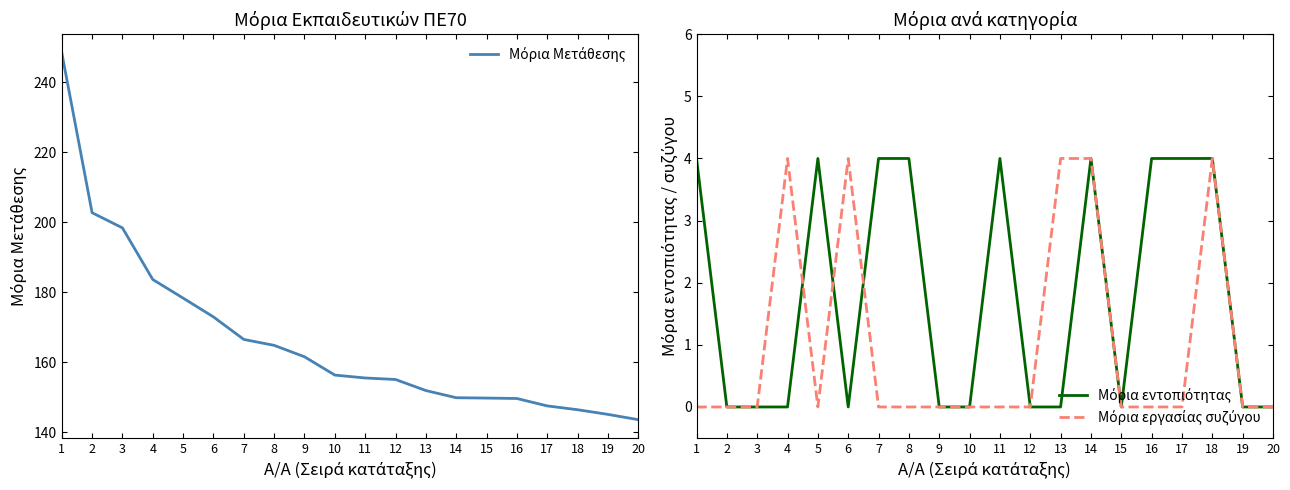

What is the approximate value of Μόρια Μετάθεσης at 13?

152.0